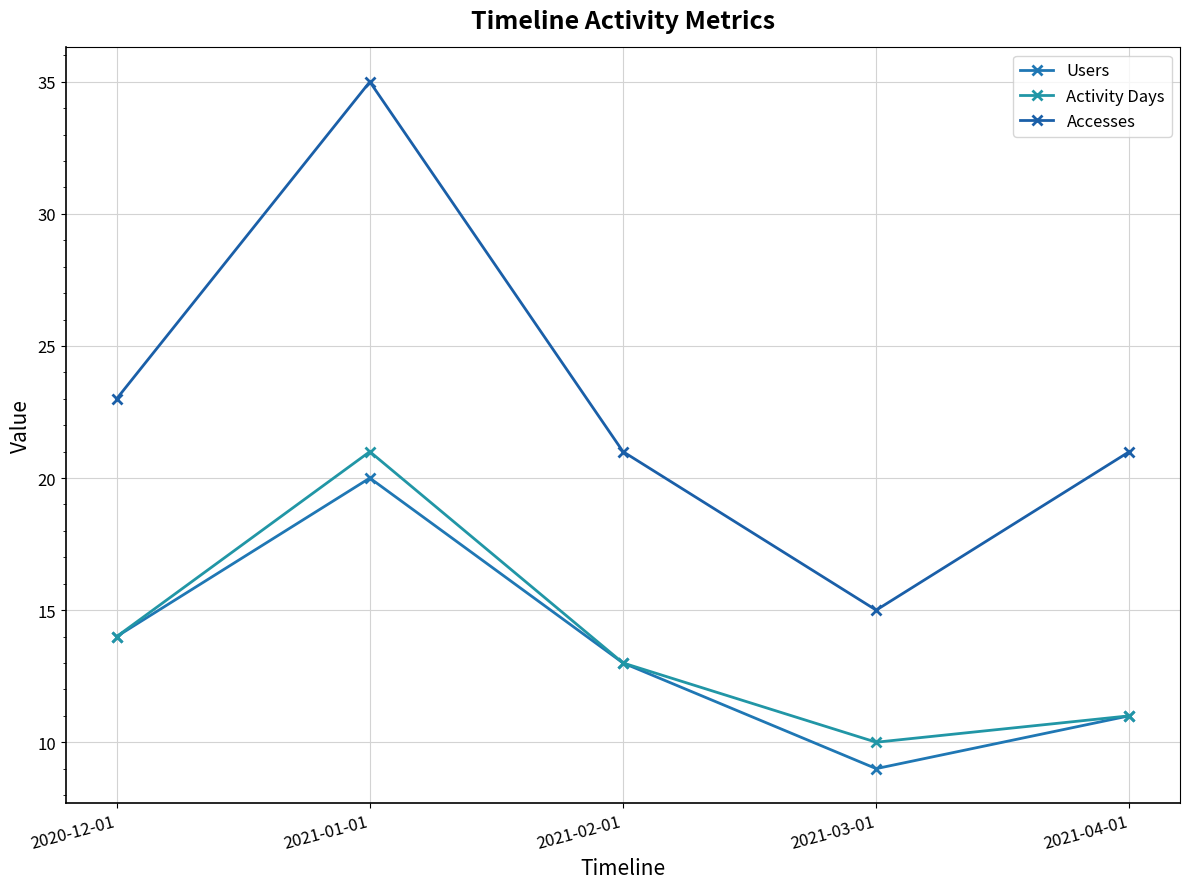

Reading right to left, what are all the values shown in this chart?

Users: 11	9	13	20	14
Activity Days: 11	10	13	21	14
Accesses: 21	15	21	35	23